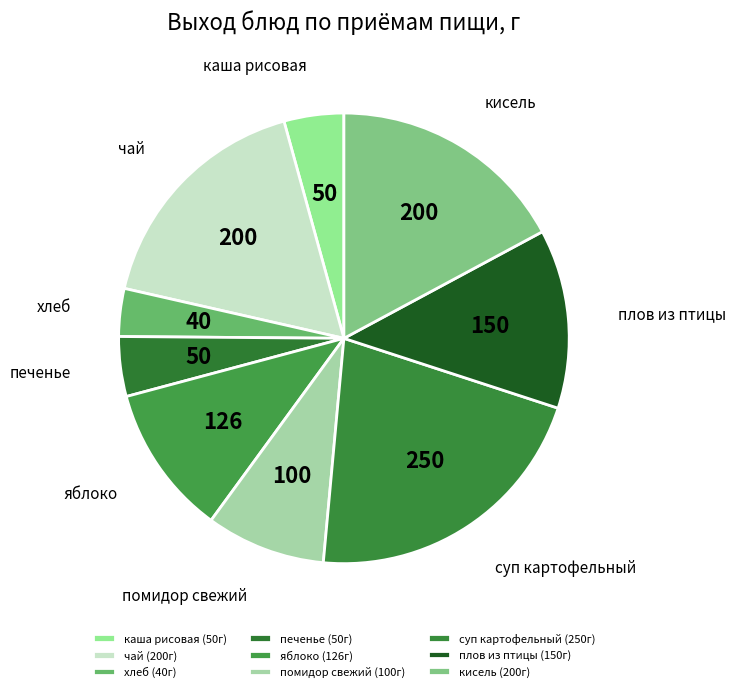

How many slices are in this pie chart?

9